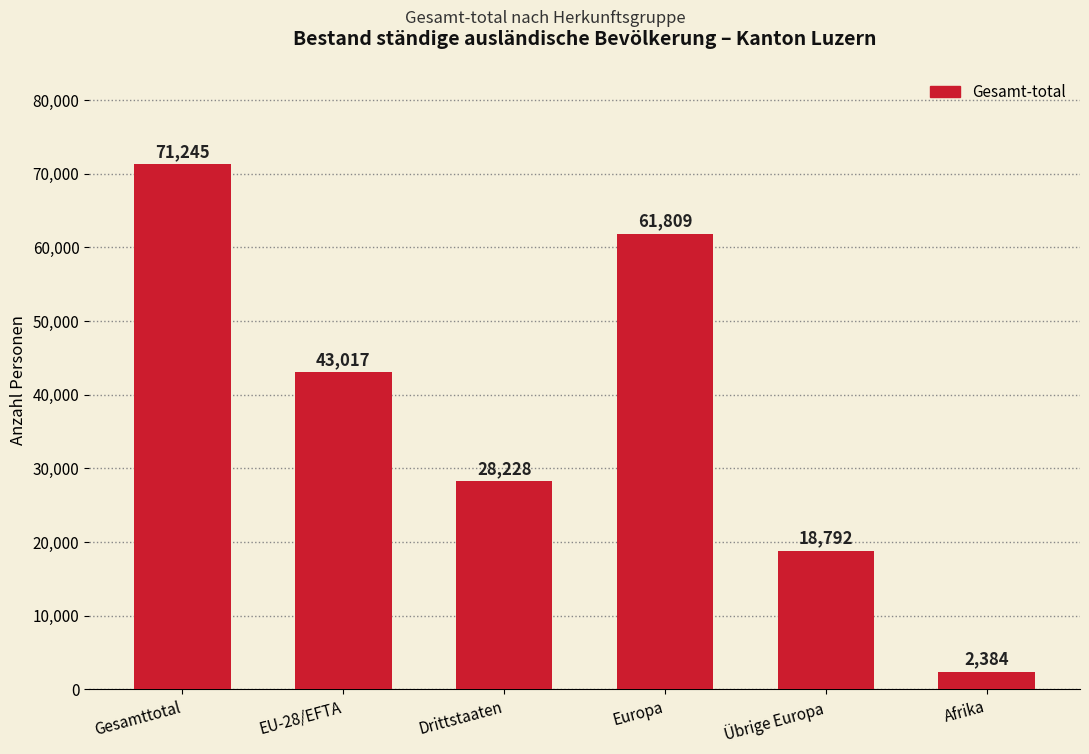

What position from the right is EU-28/EFTA?

5